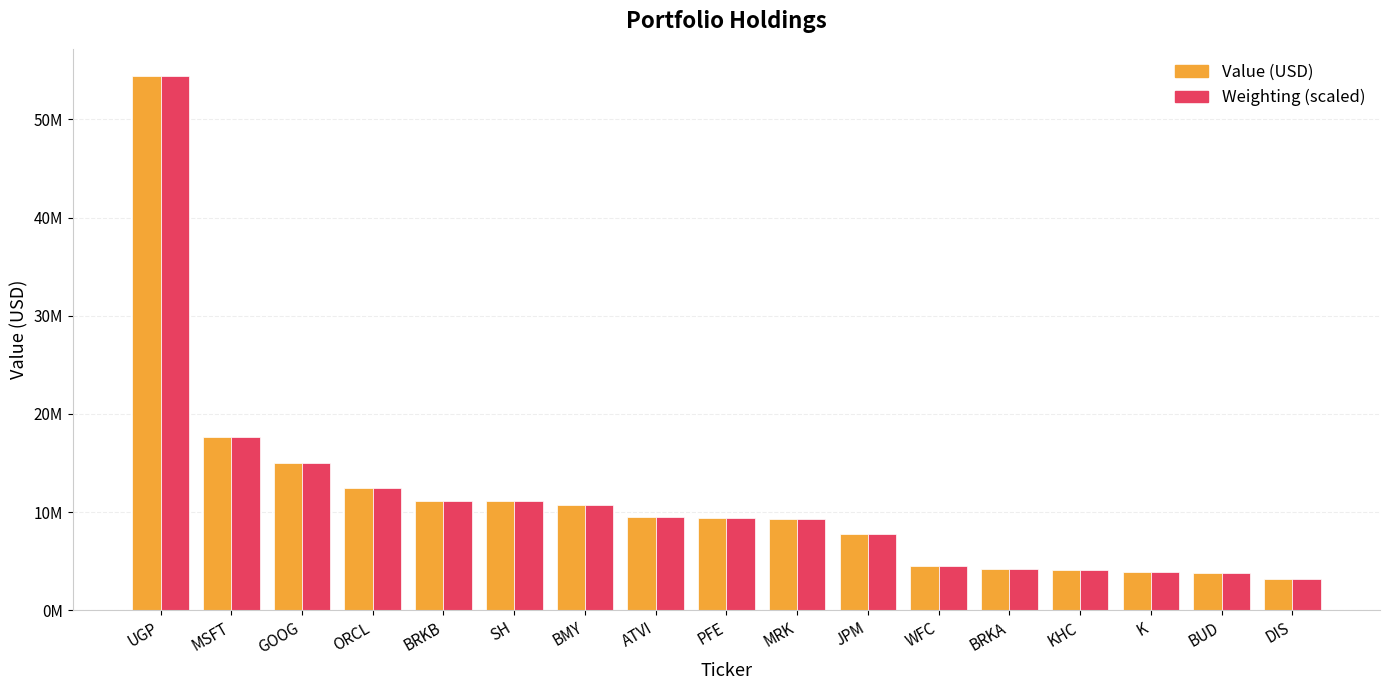

Where does the Weighting (scaled) series first go above 9398715?

UGP